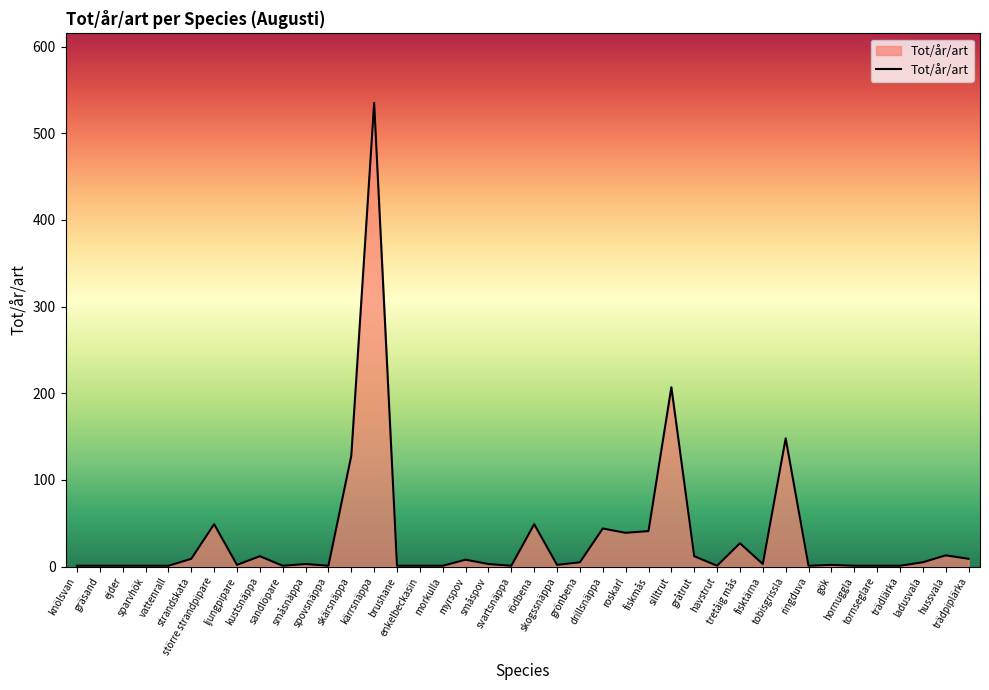

At which category does the chart reach its peak across all series?

kärrsnäppa